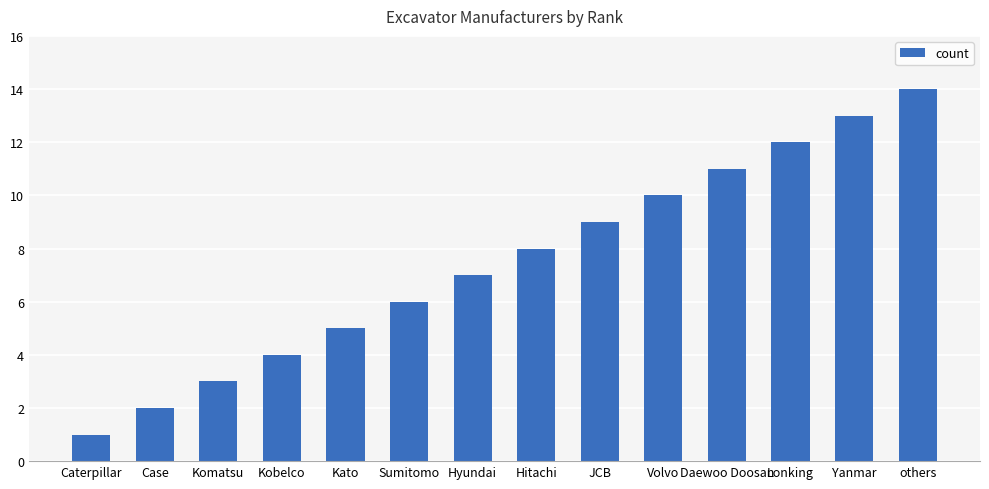

What is the sum of the values at Daewoo Doosan and Komatsu?

14